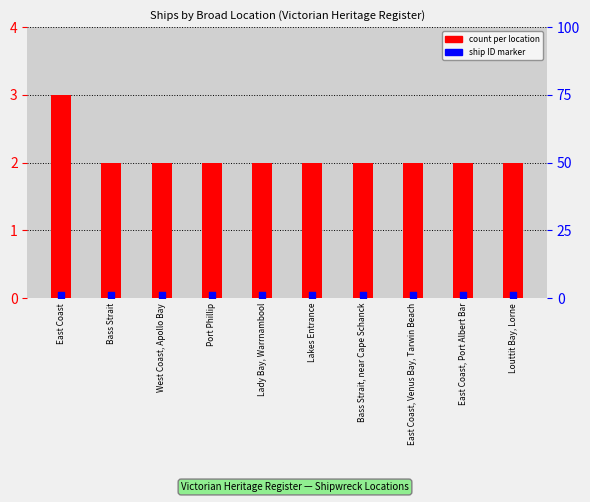

Which series has the widest spread of Y values?

count per location